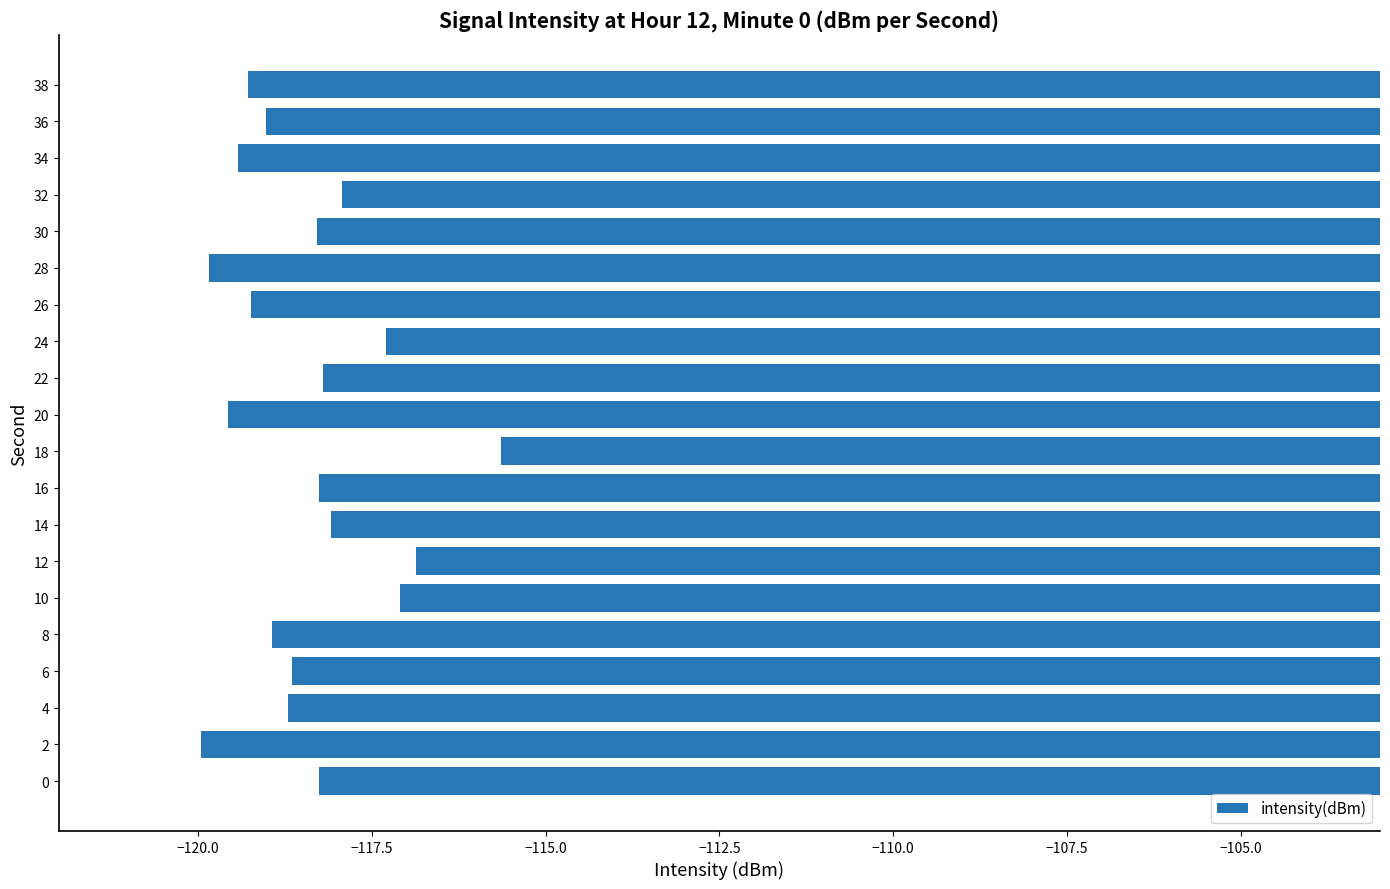

What is the sum of all values?

-2368.5